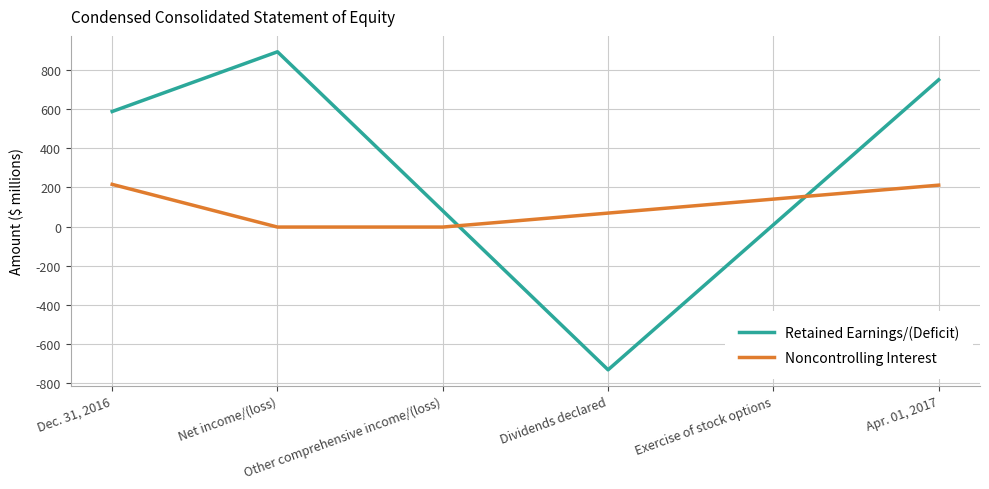

In Retained Earnings/(Deficit), how many points are lower than both neighbors (excluding endpoints)?

1